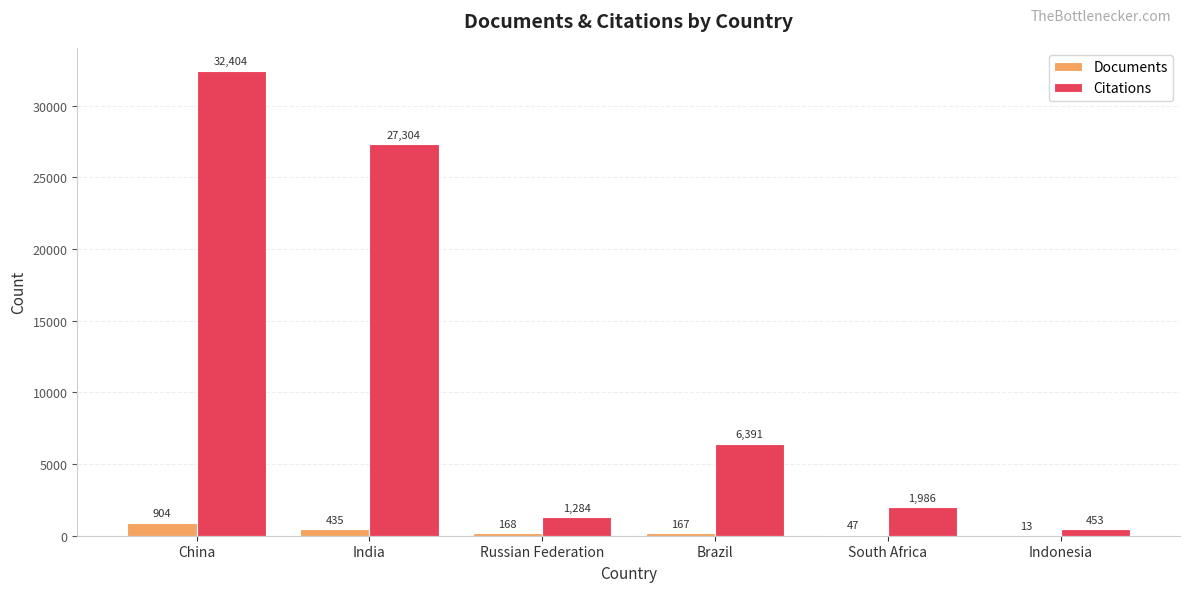

Is the value of Documents at China greater than the value of Citations at Indonesia?

Yes